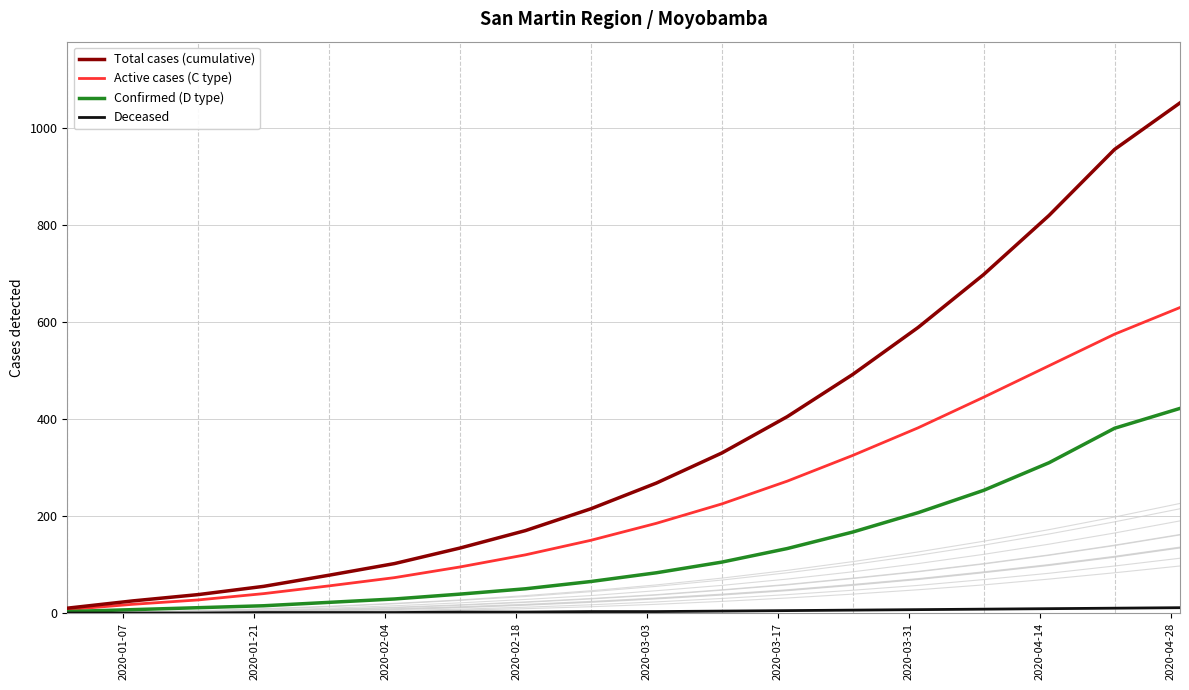

At 2020-04-14, list the series in order from smallest to largest.

Deceased, Confirmed (D type), Active cases (C type), Total cases (cumulative)